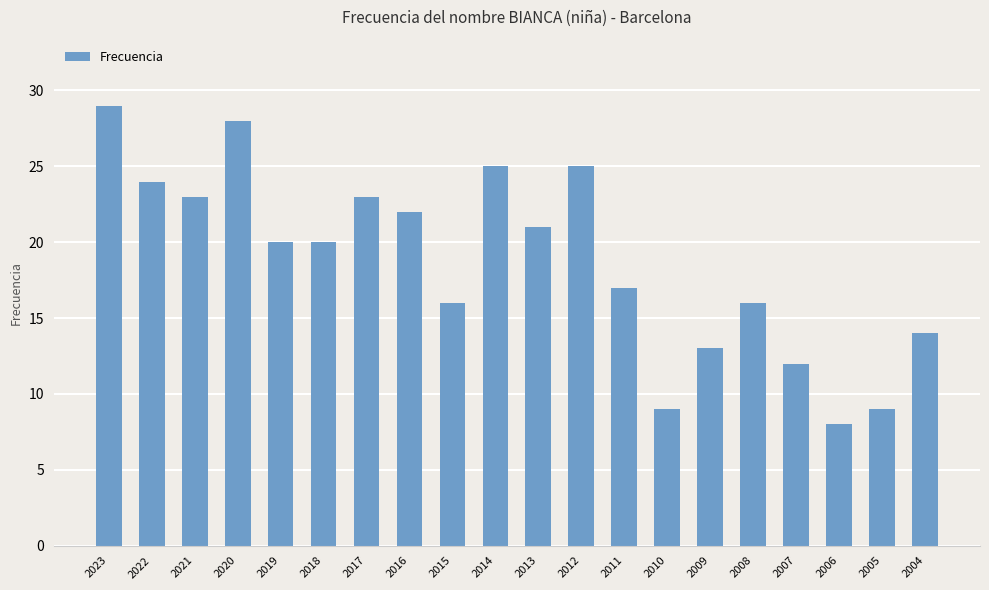

Is it true that the value at 2012 is 35?

False